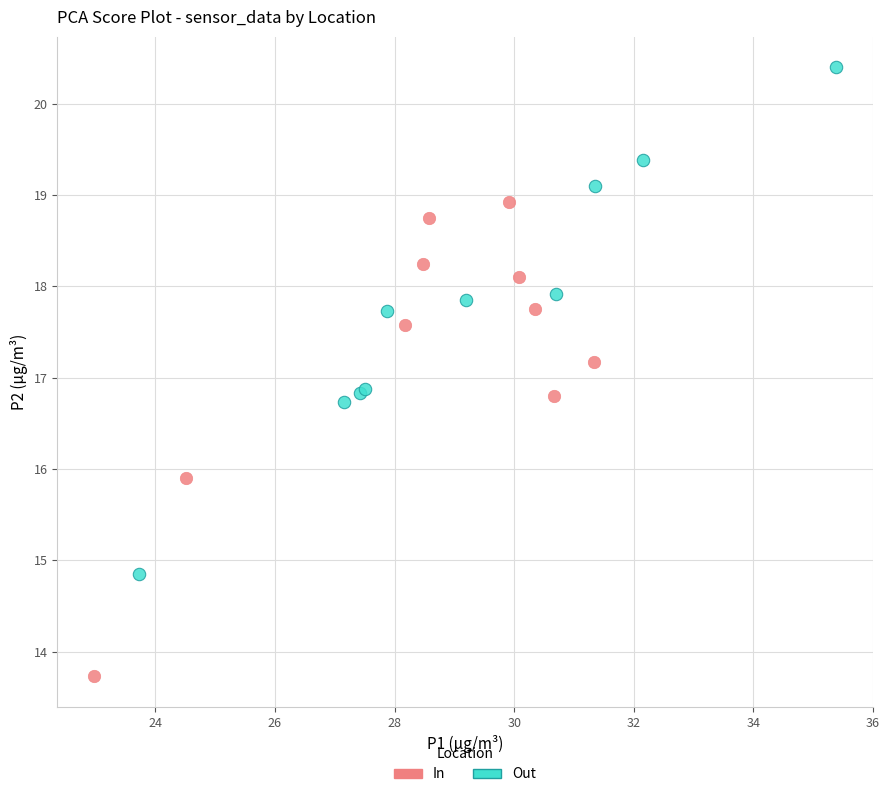

Which series has the widest spread of Y values?

Out